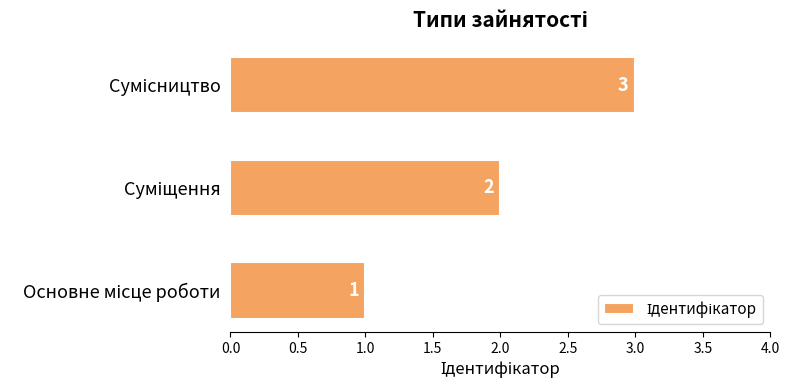

Count the number of data series in this chart.

1